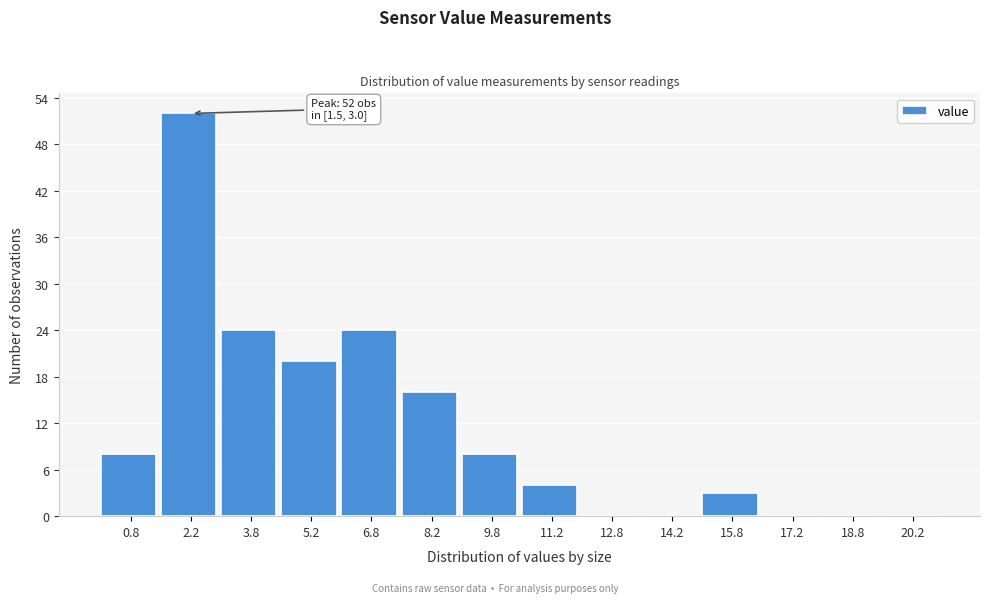

Over which range of the x-axis is the bar tallest?

1.5 to 3.0